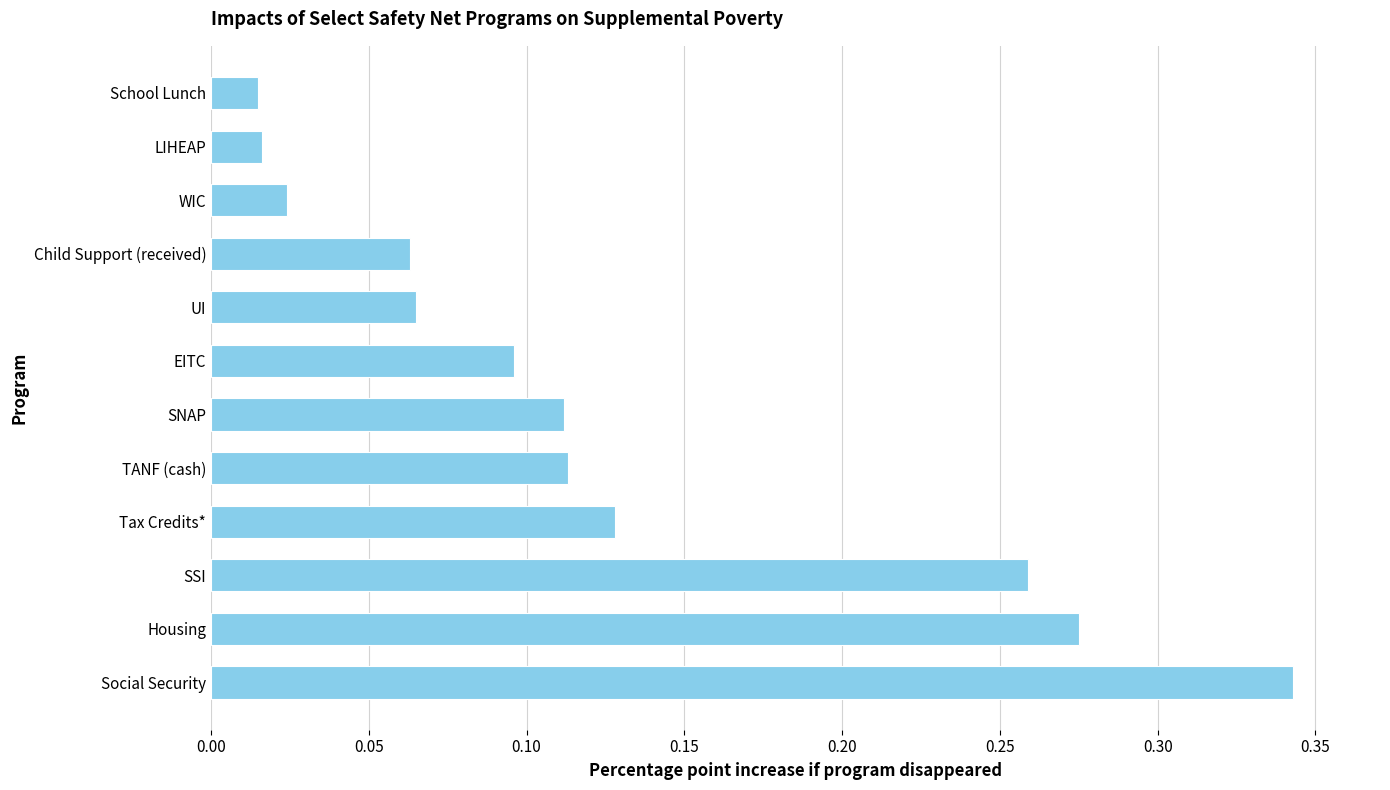

Which has a higher value, Tax Credits* or Housing?

Housing